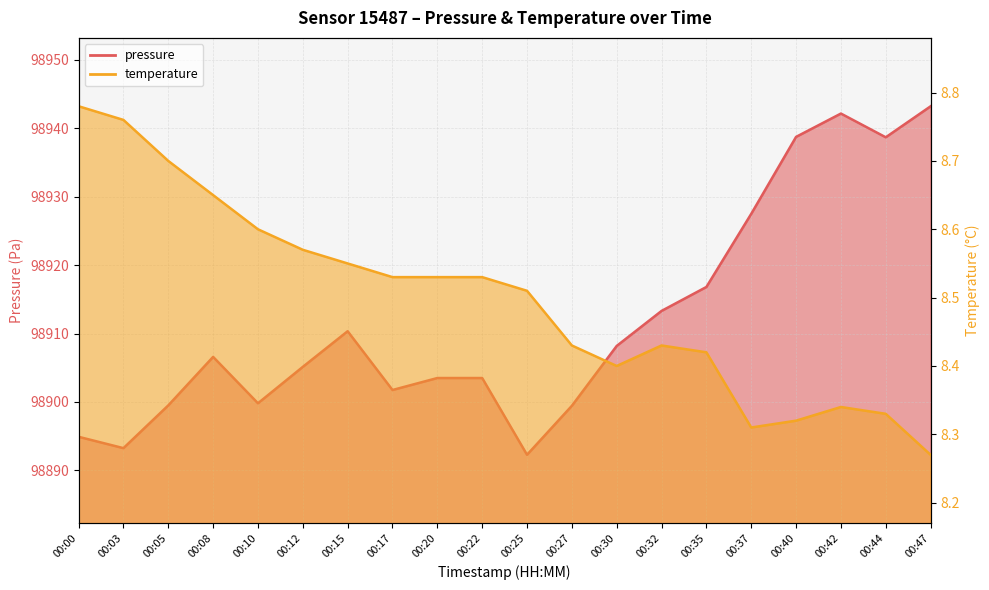

Which has a higher value, 00:44 or 00:27?

00:44